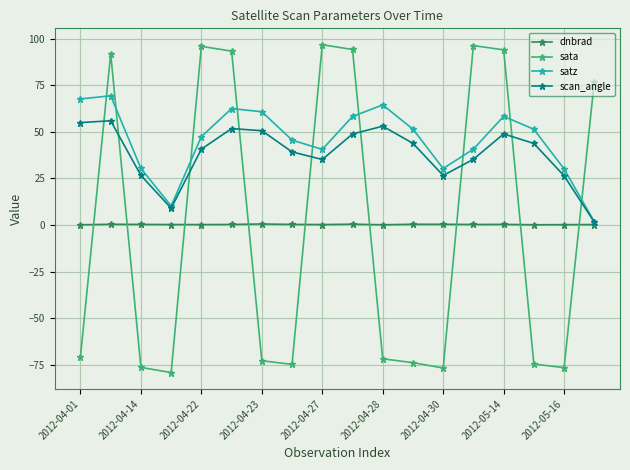

Which series has the largest range (max minus min)?

sata